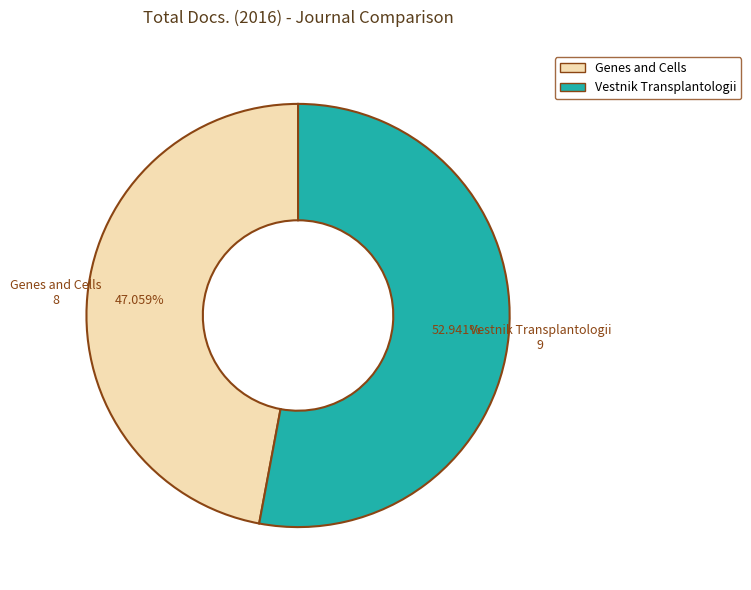

Is it true that Vestnik Transplantologii is 41% of the pie?

False